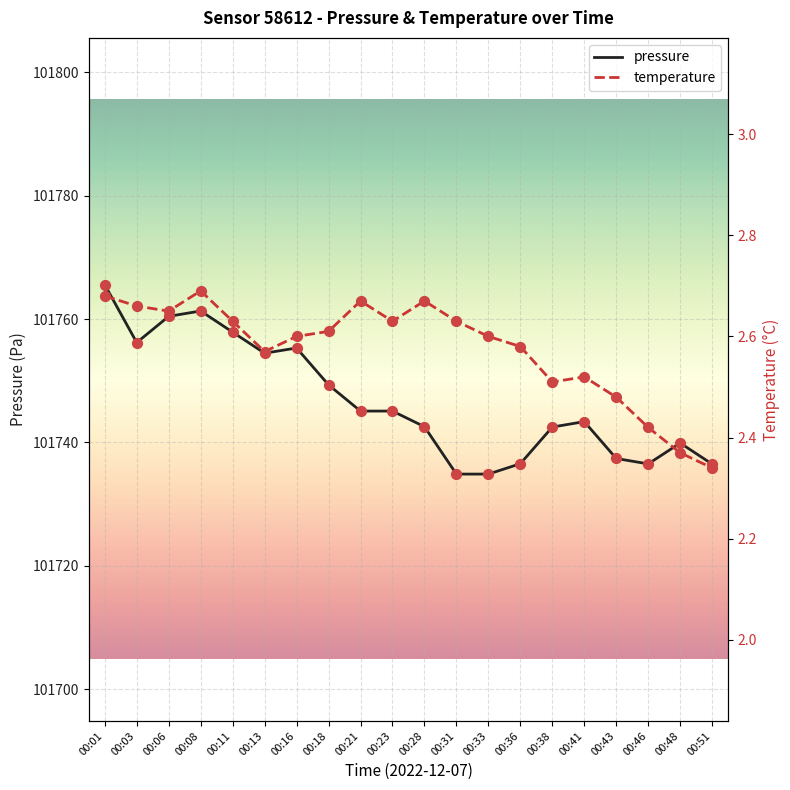

Is the value of temperature at 00:23 greater than the value of pressure at 00:43?

No